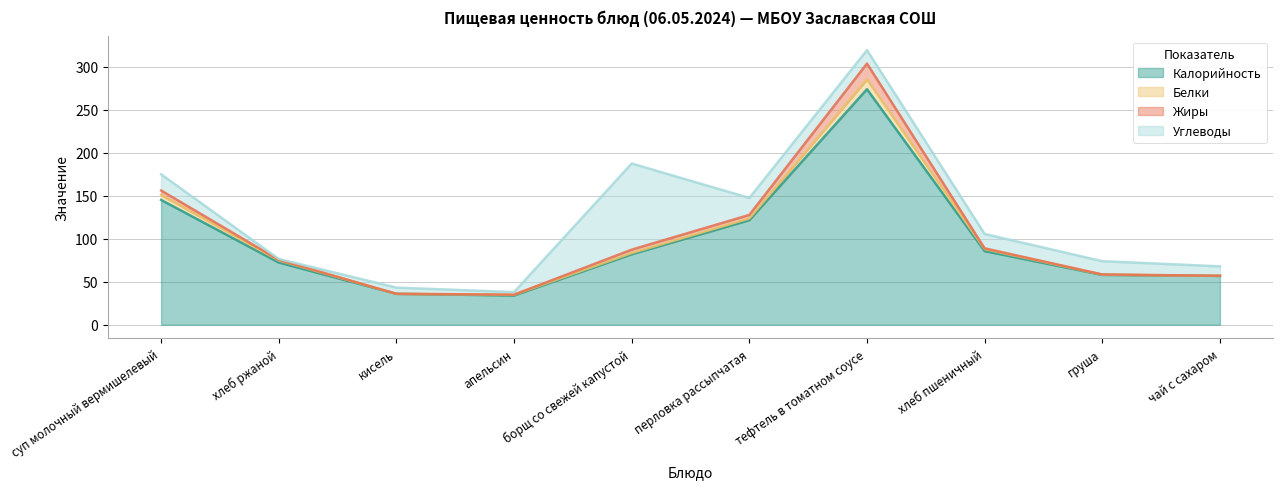

Which series has the largest range (max minus min)?

Калорийность